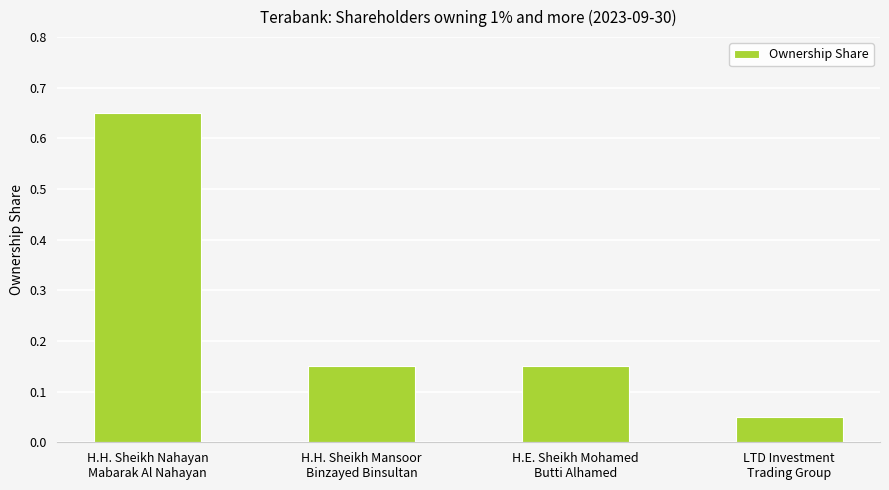

What is the sum of all values?

1.0